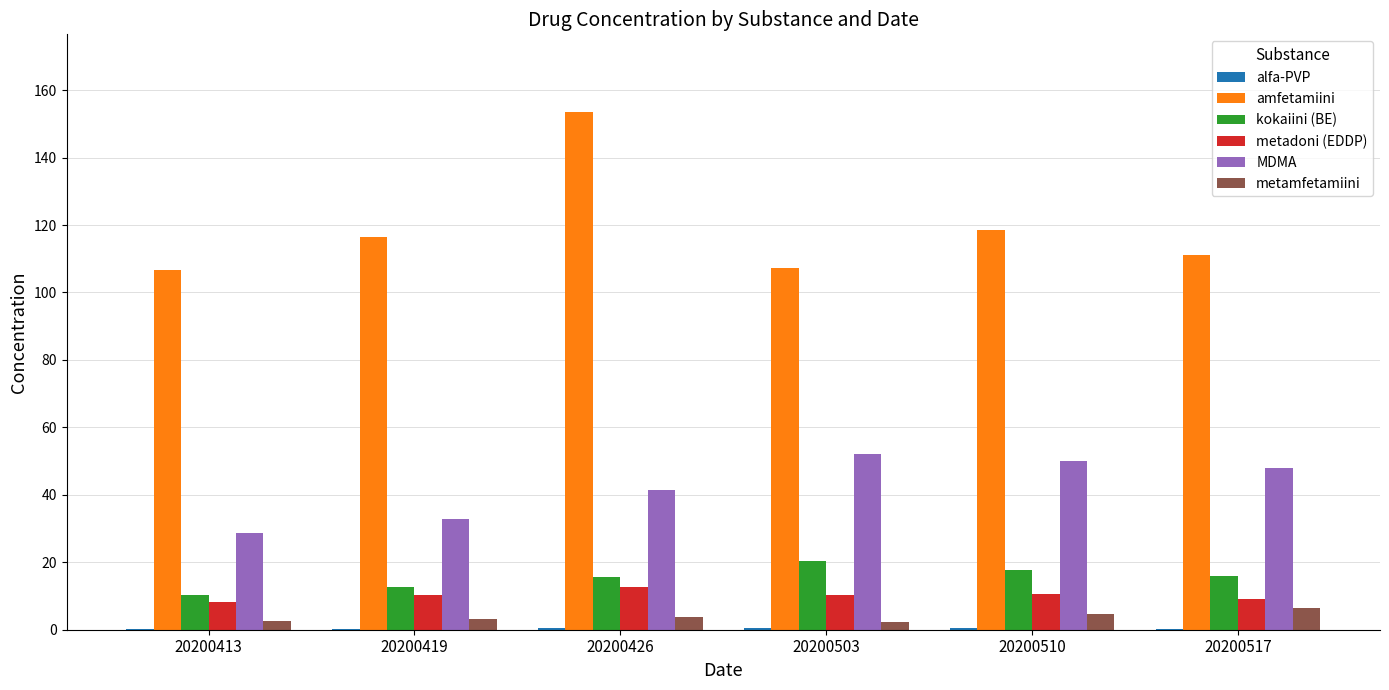

At which label does metamfetamiini reach its peak?

20200517